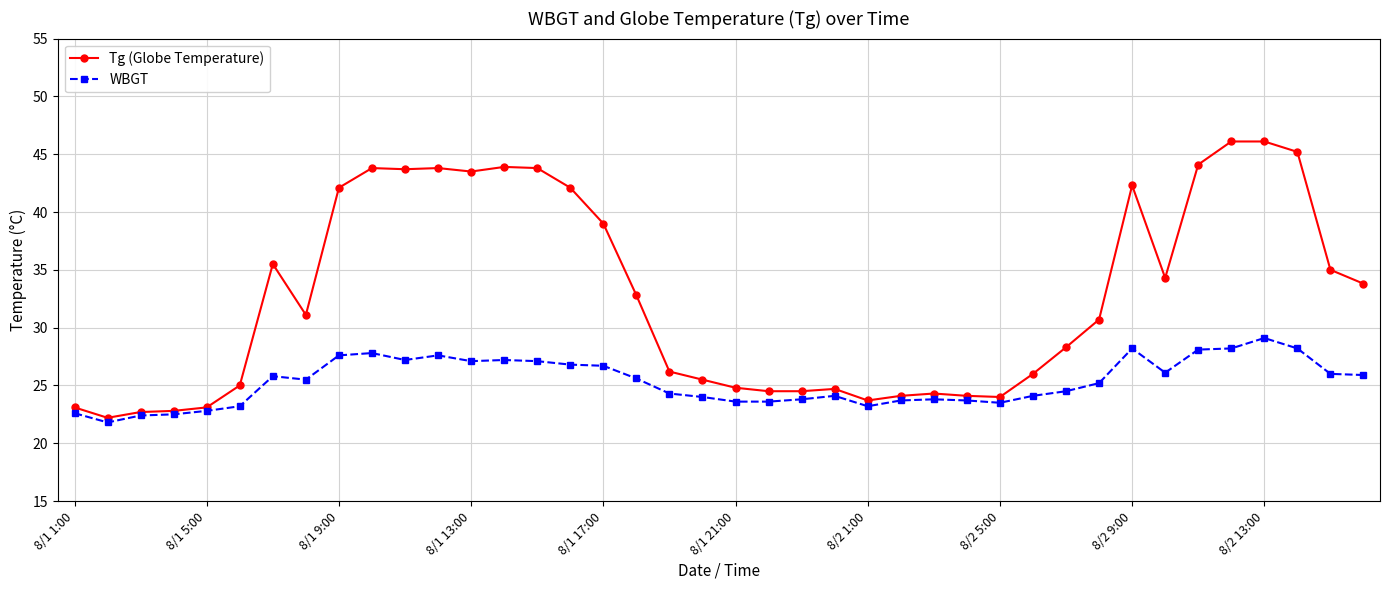

How many values in the Tg (Globe Temperature) series are below 31?

20